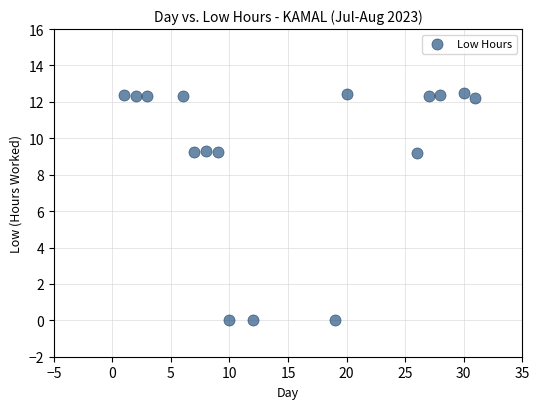

What is the range of X values (max minus min)?

30.0